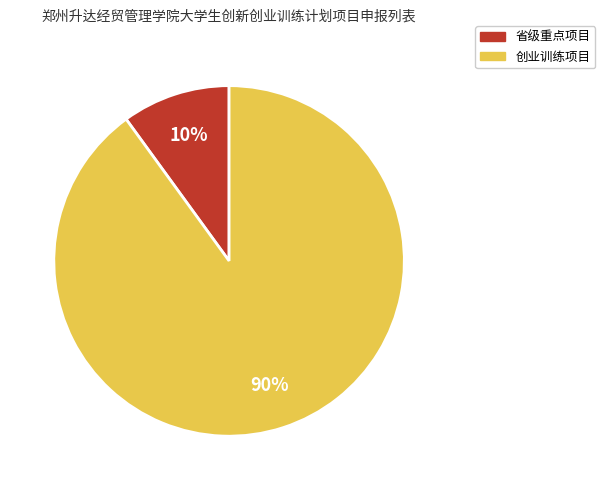

True or false: 省级重点项目 accounts for 23% of the total.

False